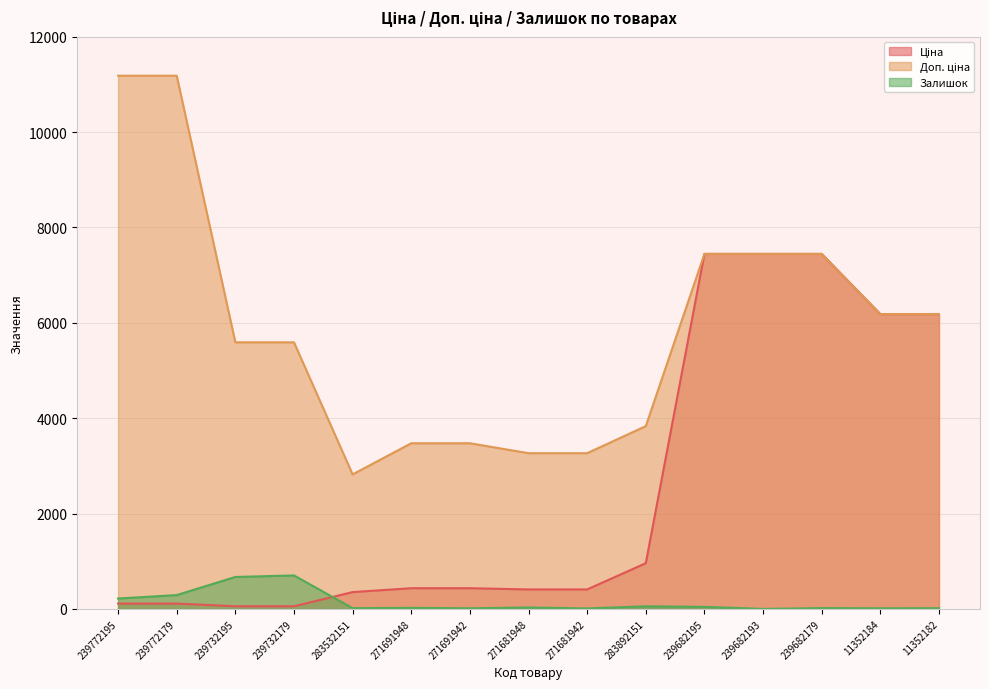

What is the difference between the maximum and second lowest values in the Залишок series?

692.0